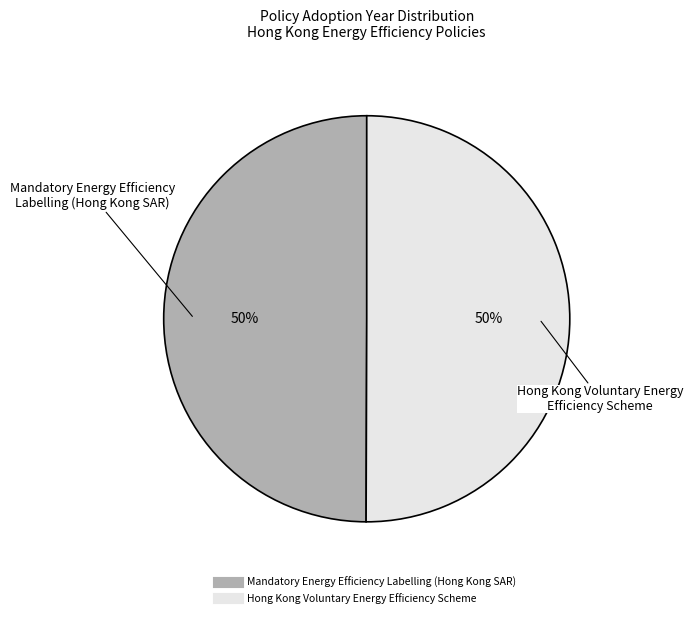

Approximately how many times larger is the value at Hong Kong Voluntary Energy Efficiency Scheme compared to Mandatory Energy Efficiency Labelling (Hong Kong SAR)?

1.0